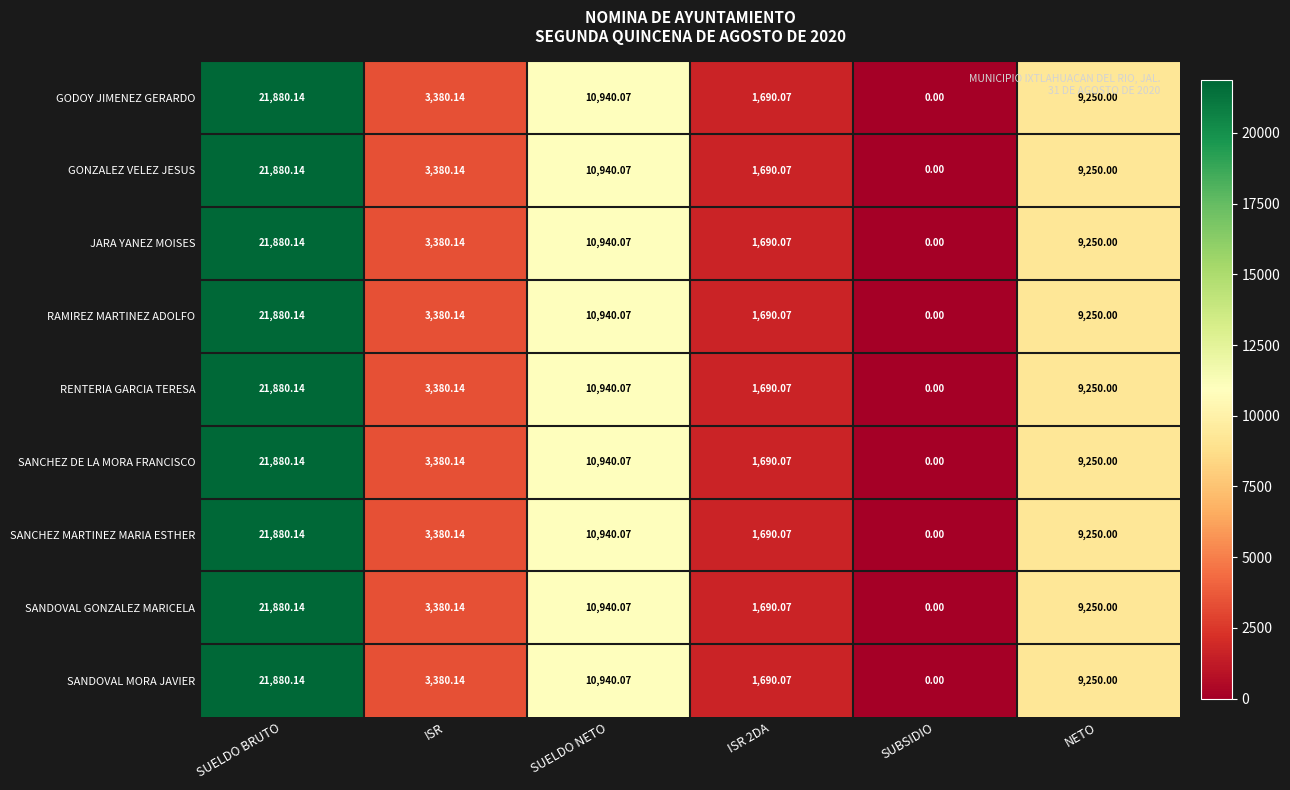

At which category is the sum across all series the highest?

SUELDO BRUTO